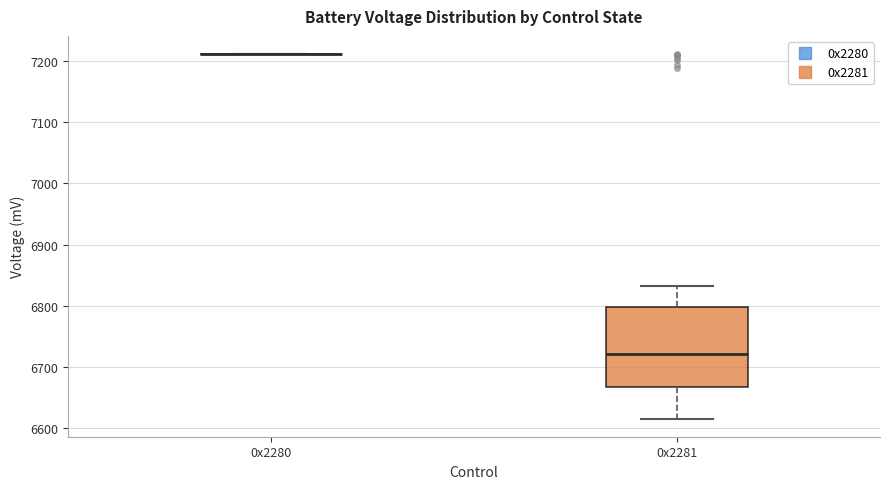

Reading left to right, transcribe this box plot: for each box, give where its median line is, the range the box spans, and where its two whiskers end, as read against the y-axis. The values are not printed on the chart, so give them approximately, as read against the axis.

0x2280: box collapsed to a line at 7210, whiskers 7210 to 7210
0x2281: median 6720, box 6670 to 6800, whiskers 6620 to 6830